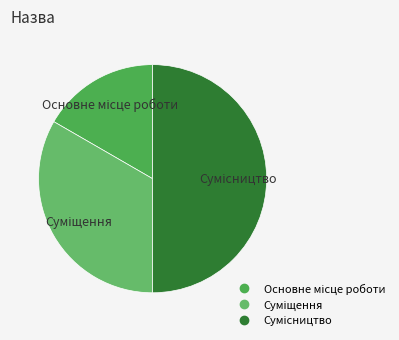

Is it true that Основне місце роботи is 4% of the pie?

False